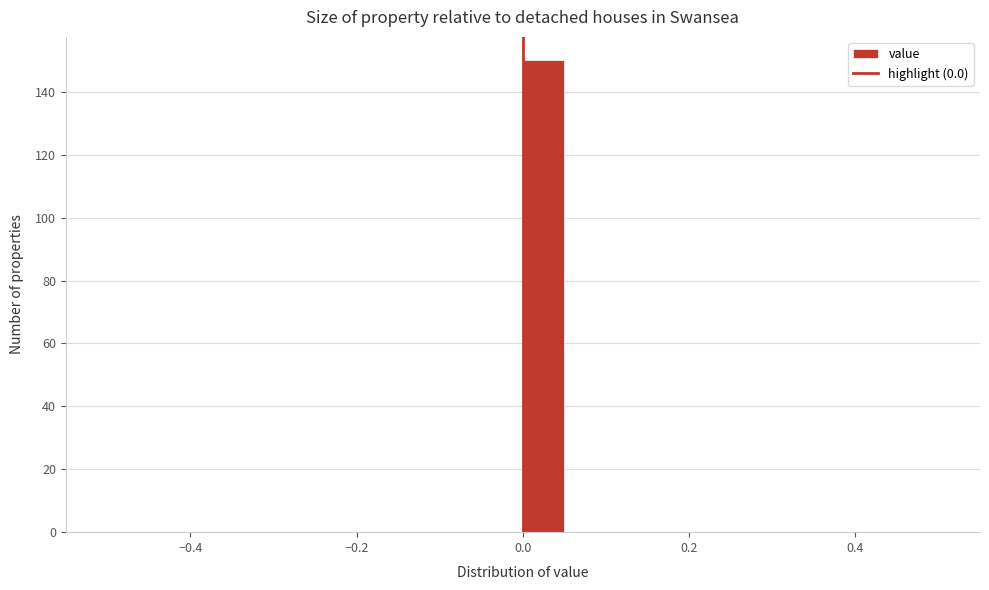

Around what value on the x-axis is the tallest bar? Give the approximate position of its centre, as read against the axis.

0.02